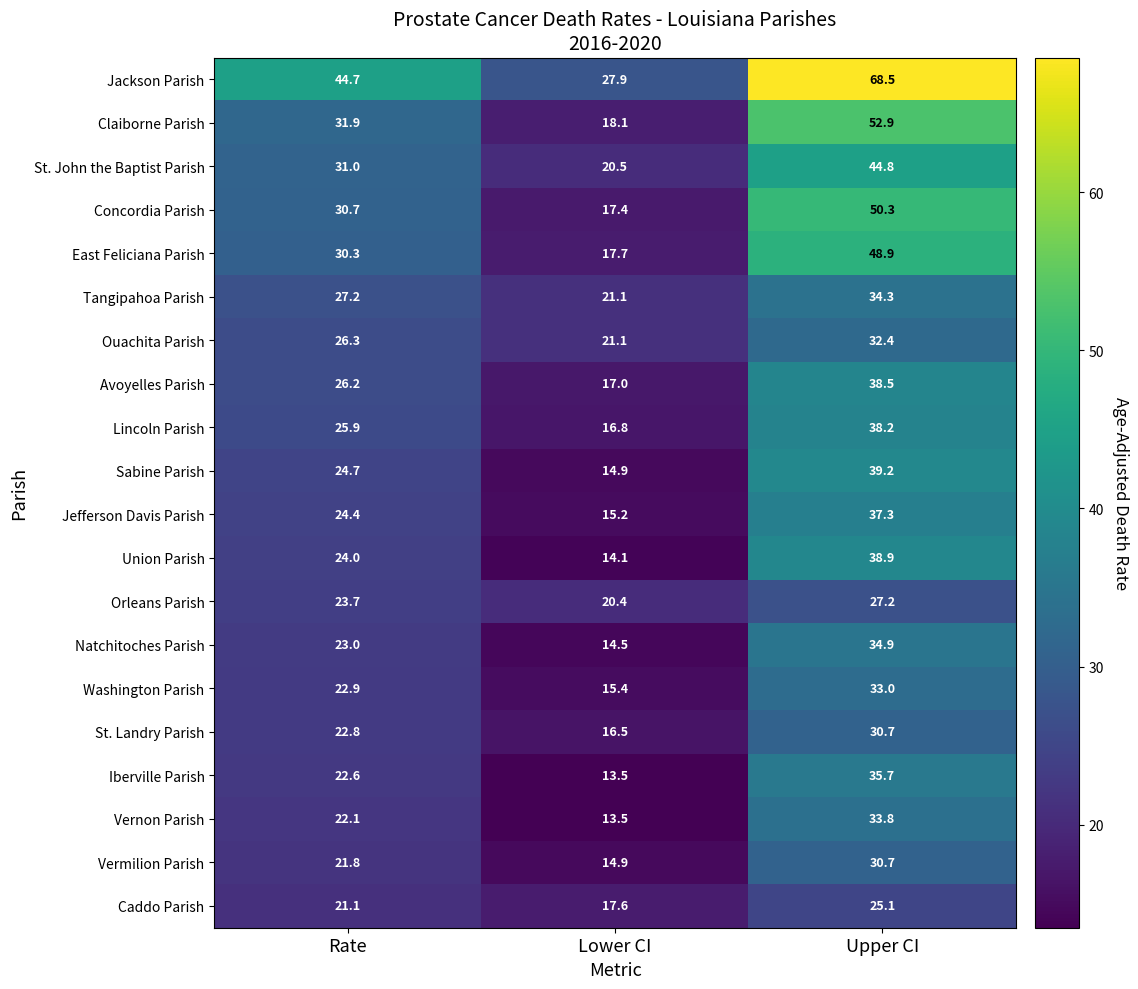

True or false: East Feliciana Parish has a value of 30.3 at Rate.

True